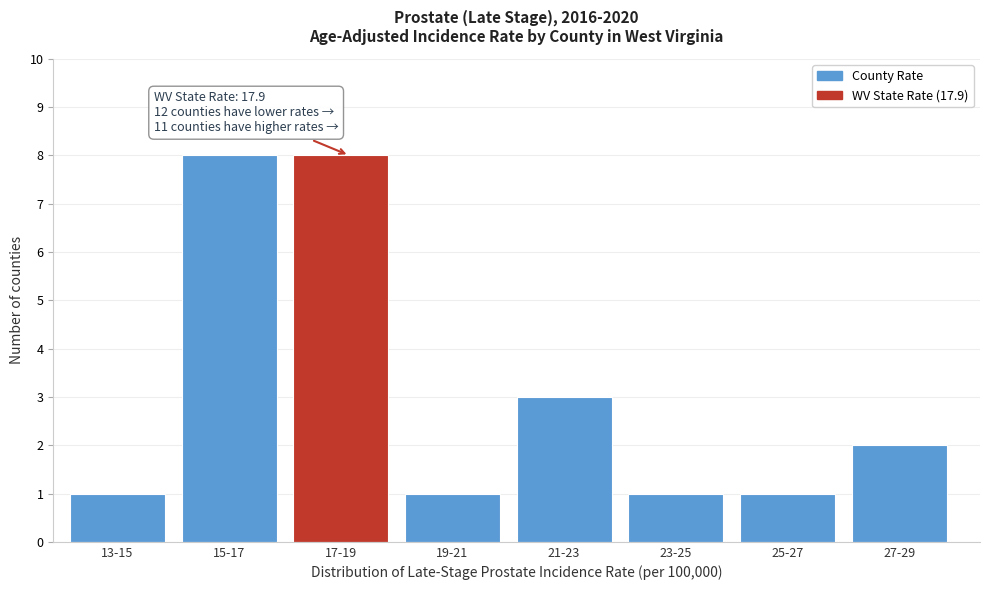

Reading left to right, list all the values displayed in this chart.

1	8	8	1	3	1	1	2